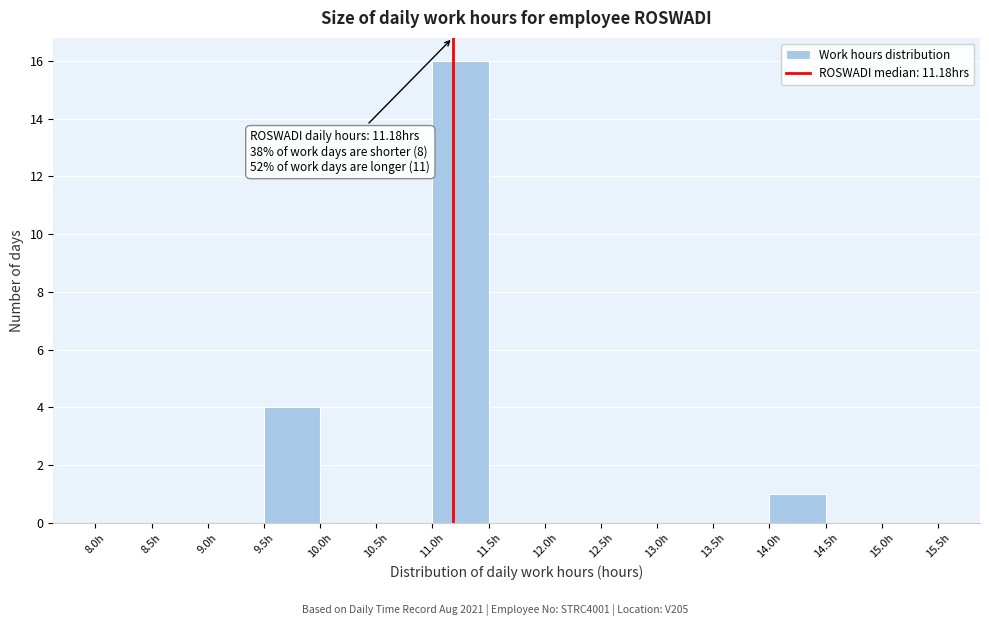

Over which range of the x-axis is the bar tallest?

11.0 to 11.5